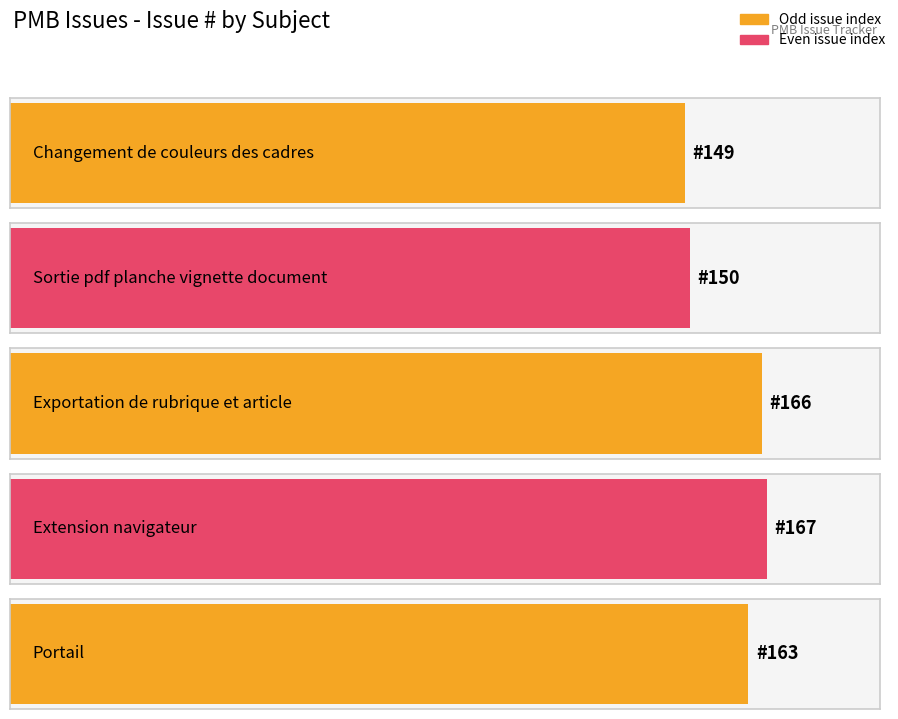

What is the greatest value displayed?

167